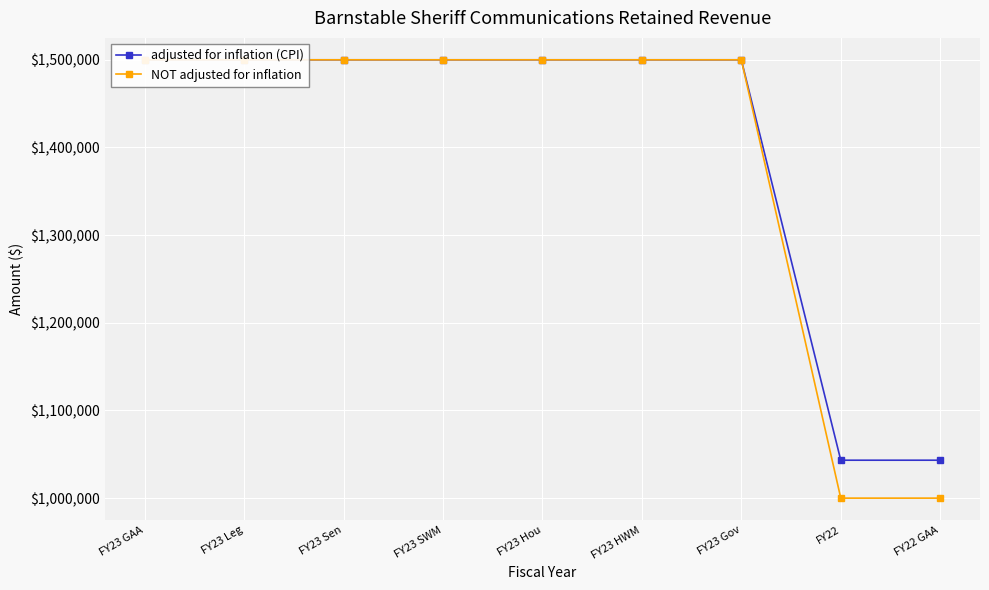

At which label is adjusted for inflation (CPI) closest to 1271631?

FY23 GAA